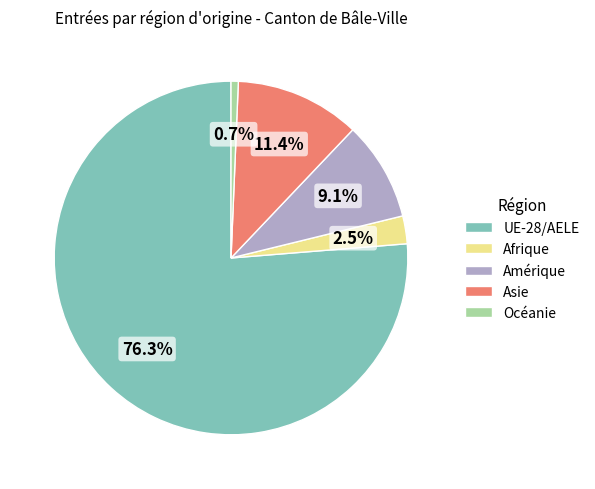

The Asie slice represents 11% of the pie. True or false?

True